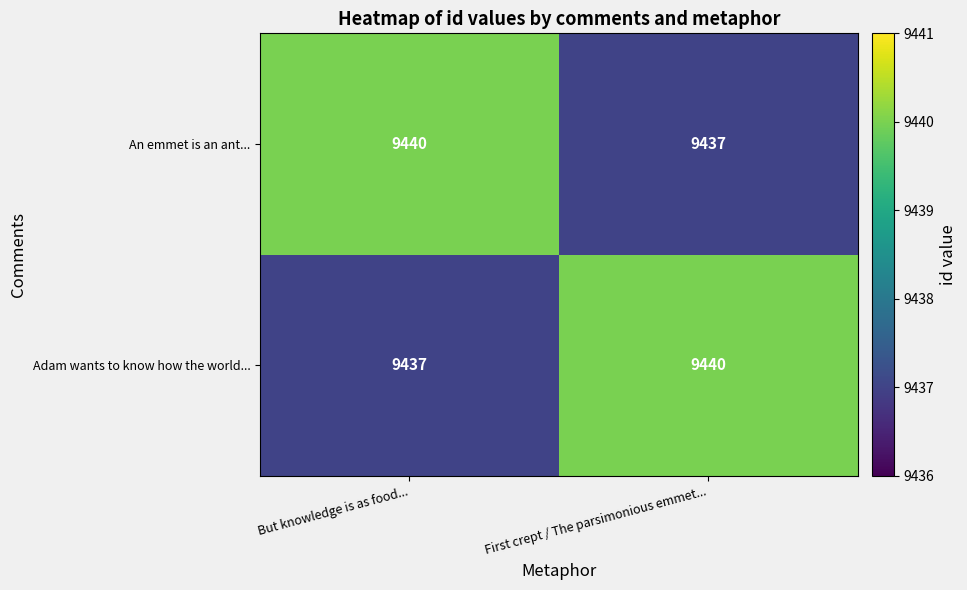

How many data points does each series have?

2